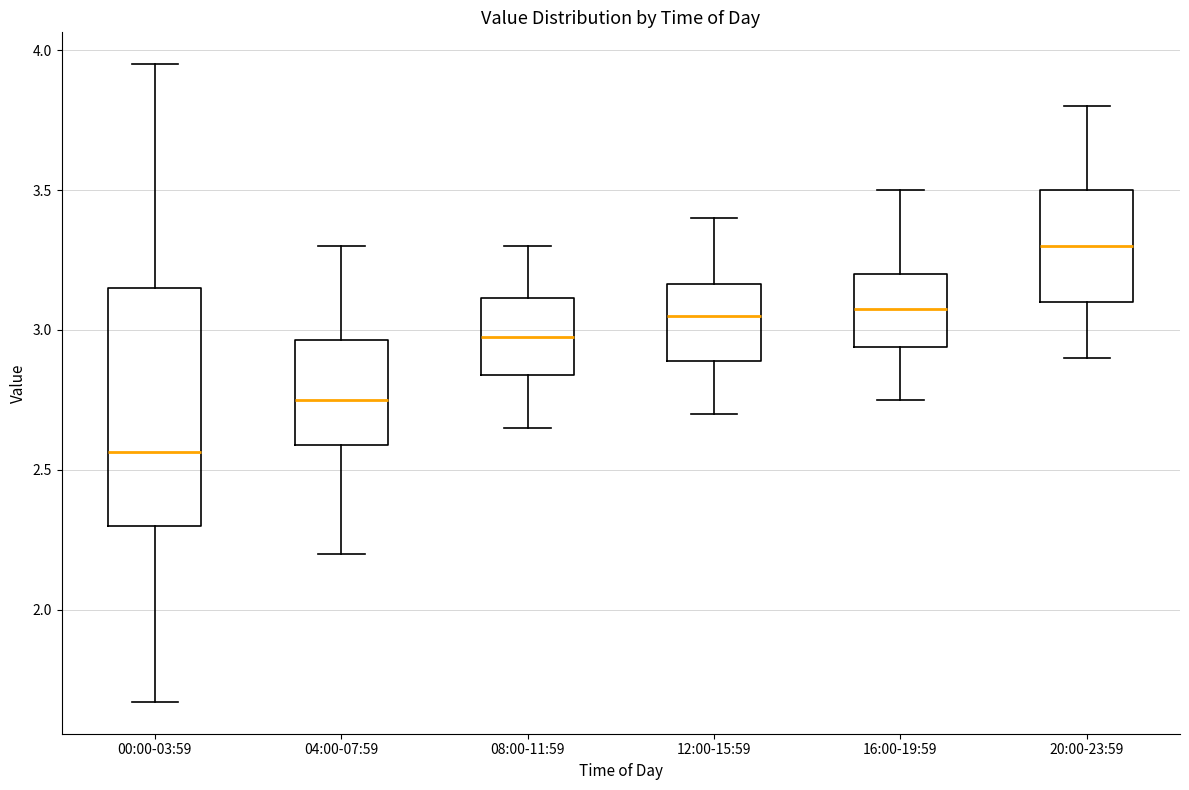

Which box's median line is the lowest?

00:00-03:59